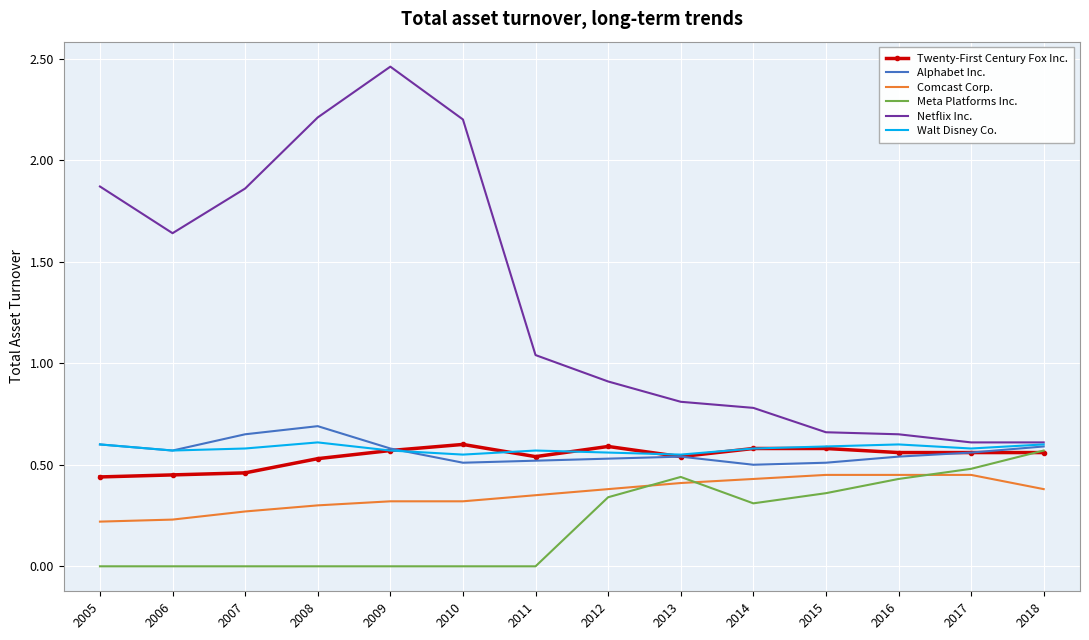

Where does the Netflix Inc. series first go above 1?

2005